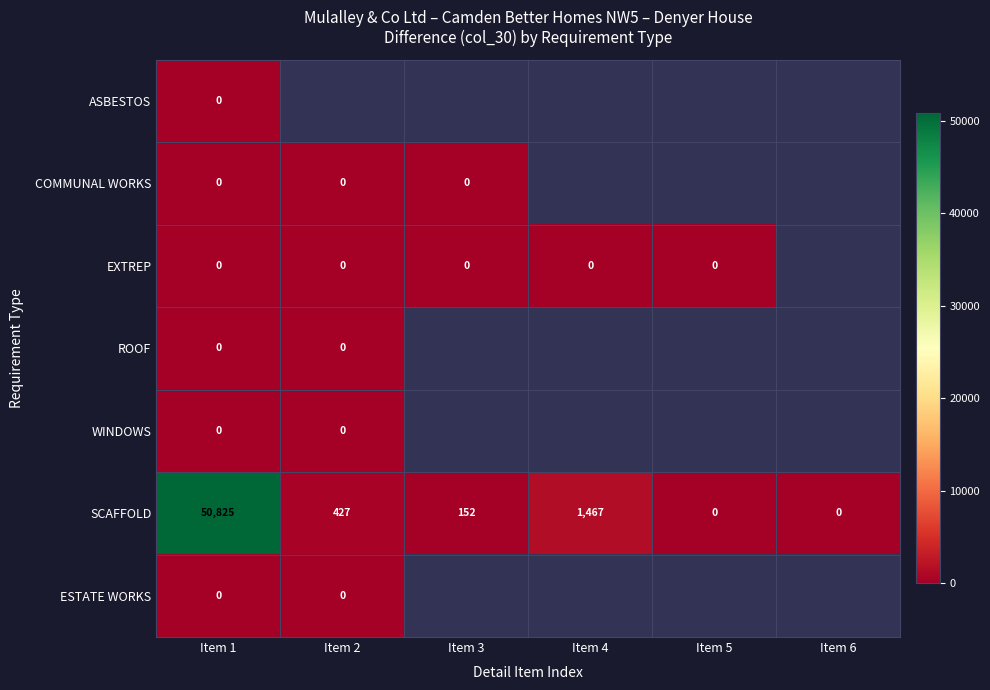

How many distinct data groups are displayed?

7